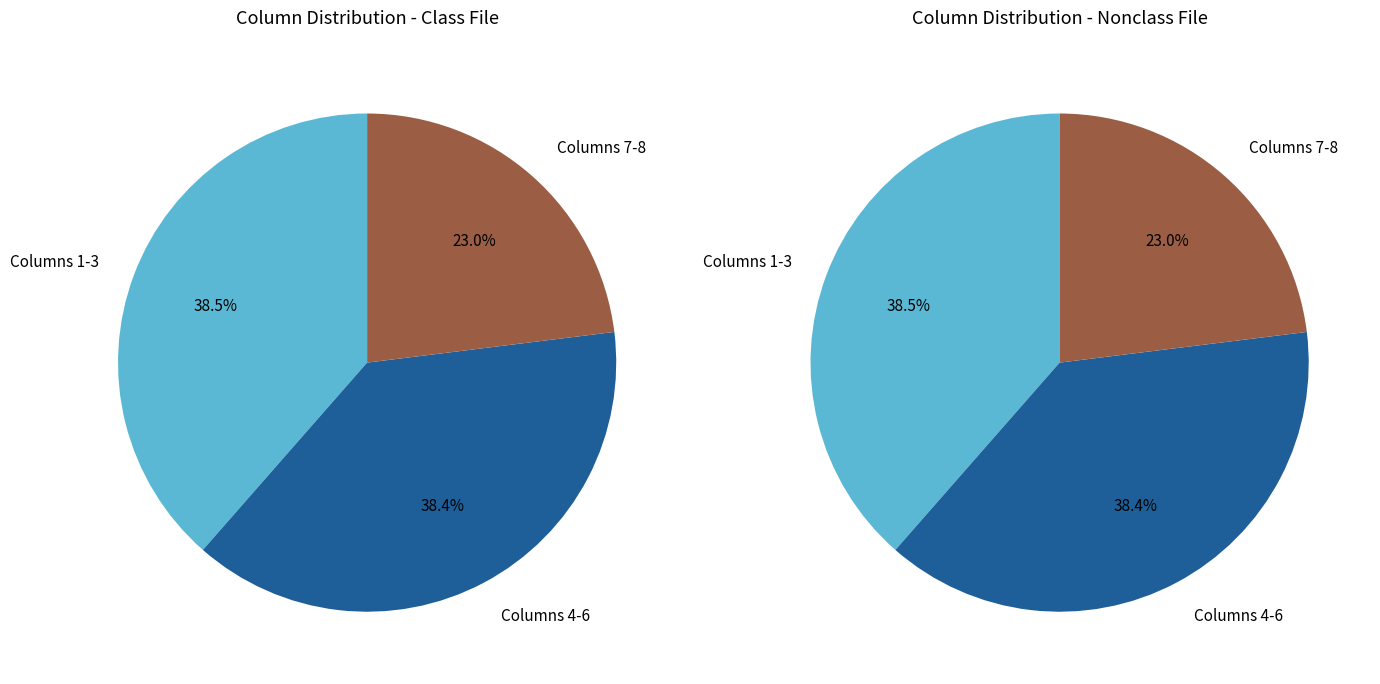

Which slice is the largest?

1